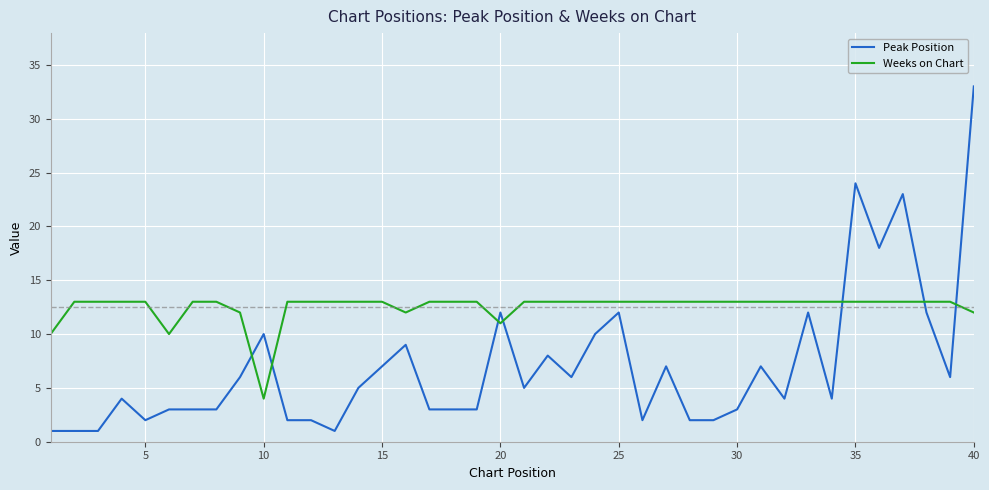

What is the maximum value shown in the chart?

33